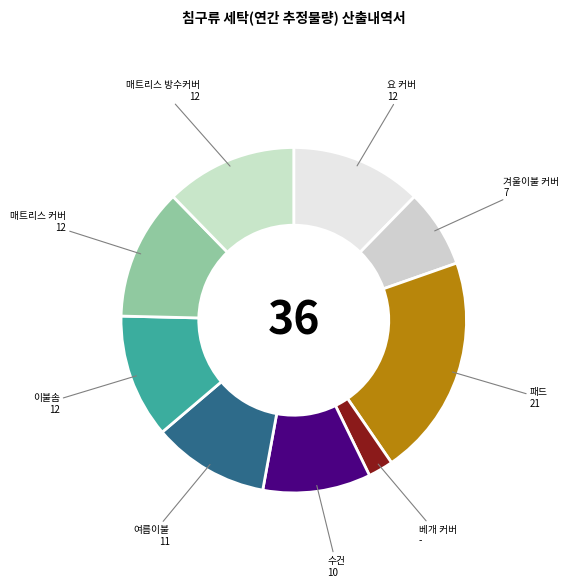

Is the sum of 이불솜 and 매트리스 커버 greater than half?

No